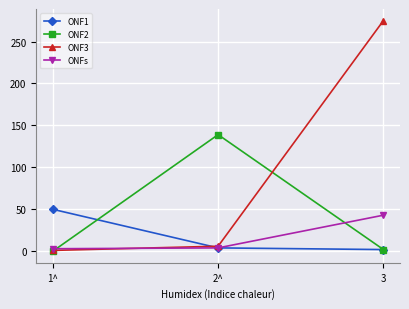

Which series has the largest range (max minus min)?

ONF3